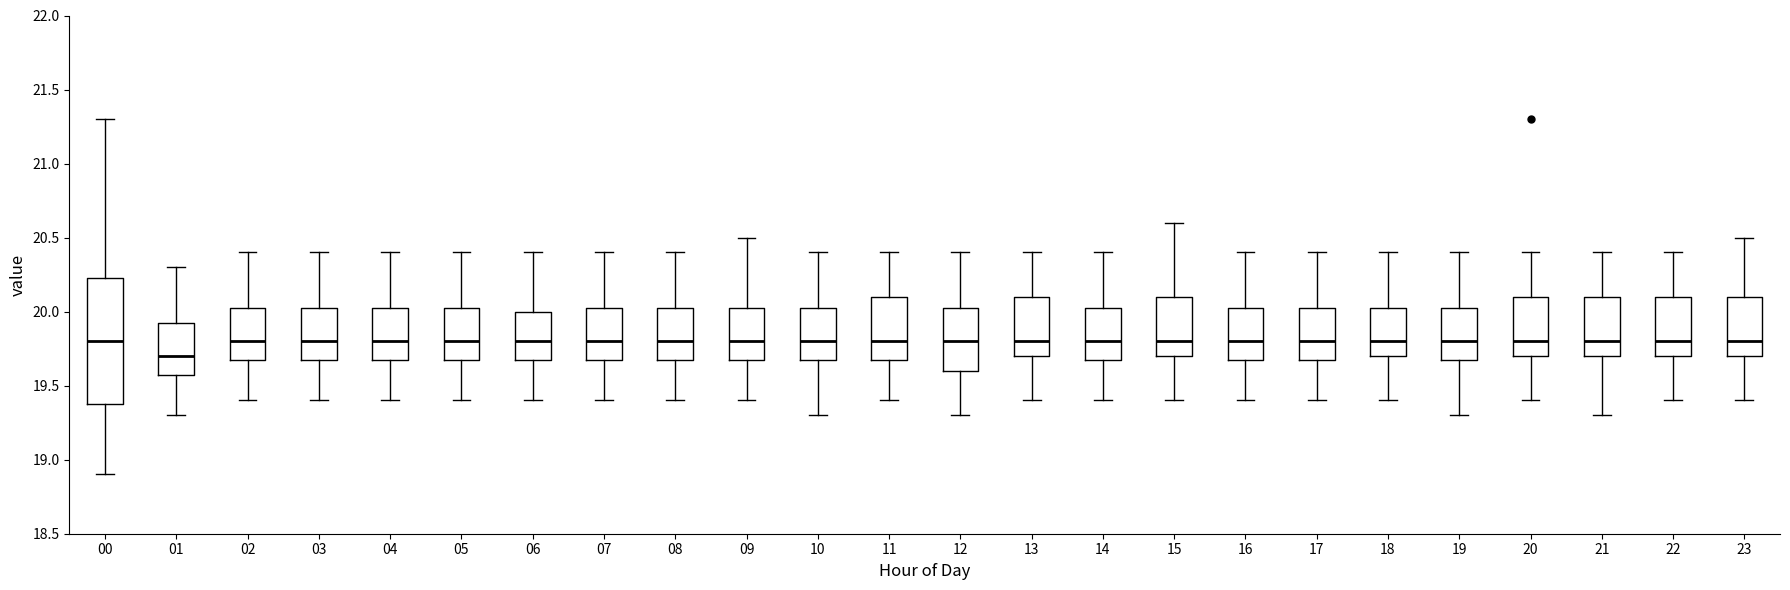

Which box is the tallest, from its lower edge to its upper edge?

00